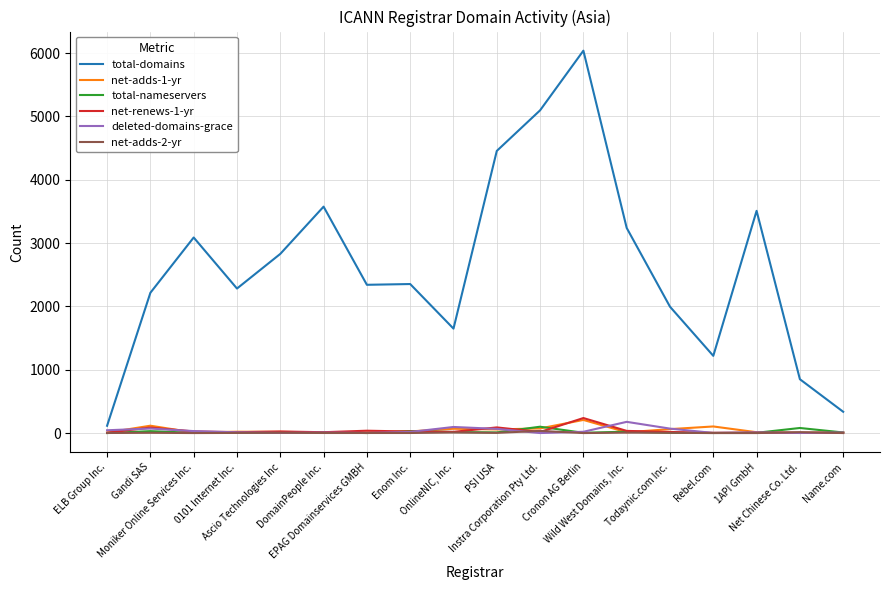

Which series has the largest range (max minus min)?

total-domains